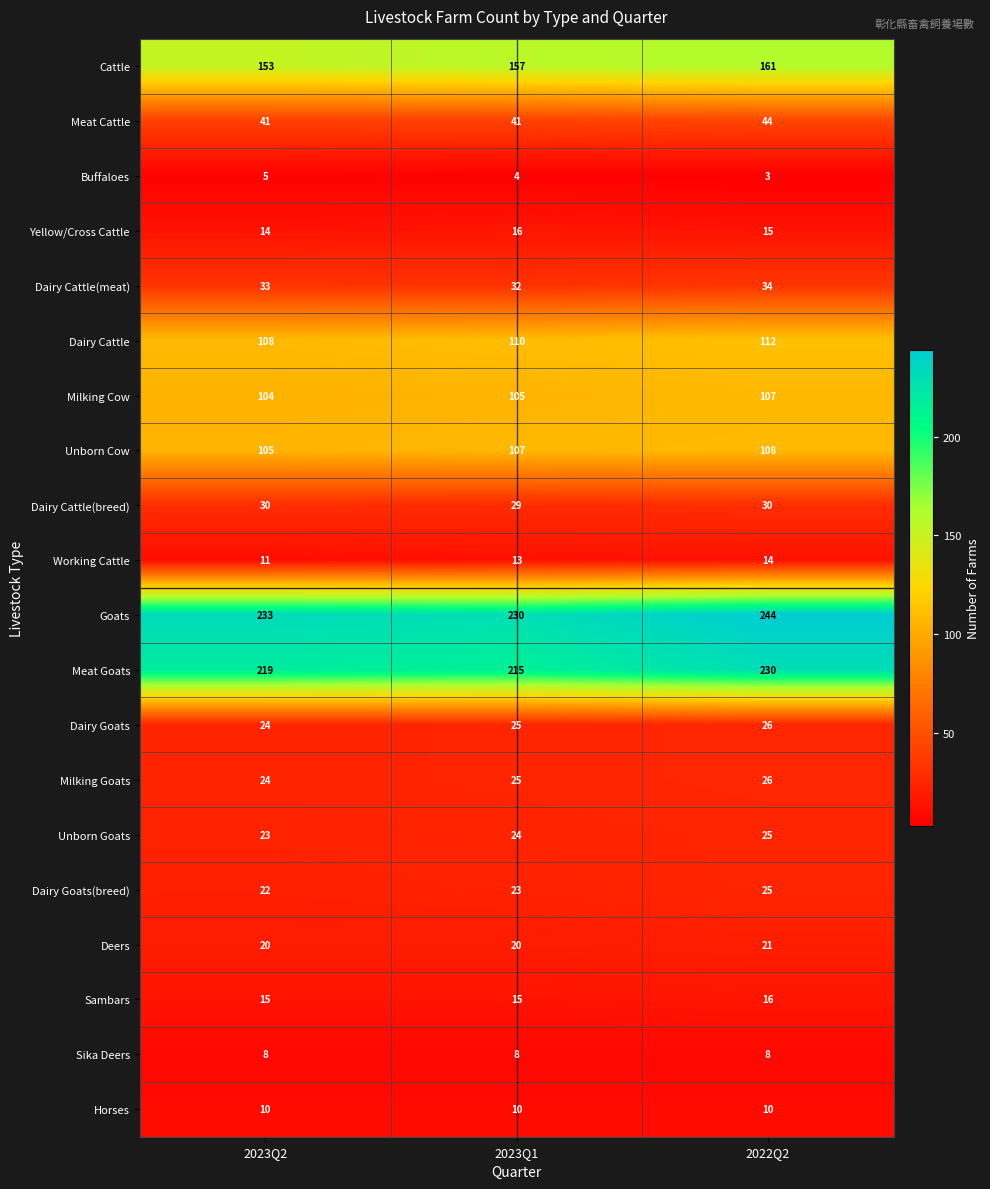

What is the highest value of the Yellow/Cross Cattle series?

16